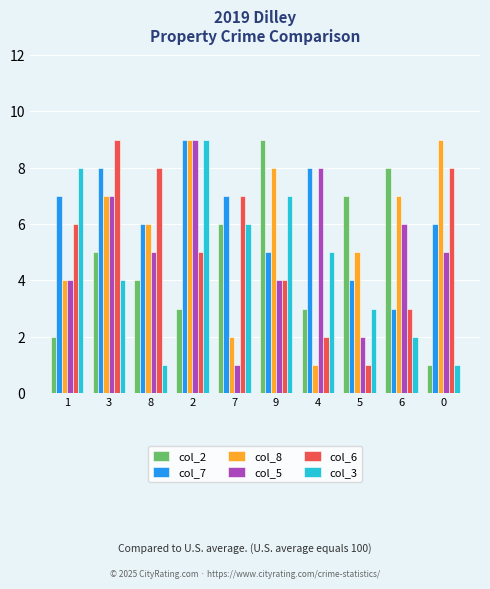

How many bars are there in each group?

6